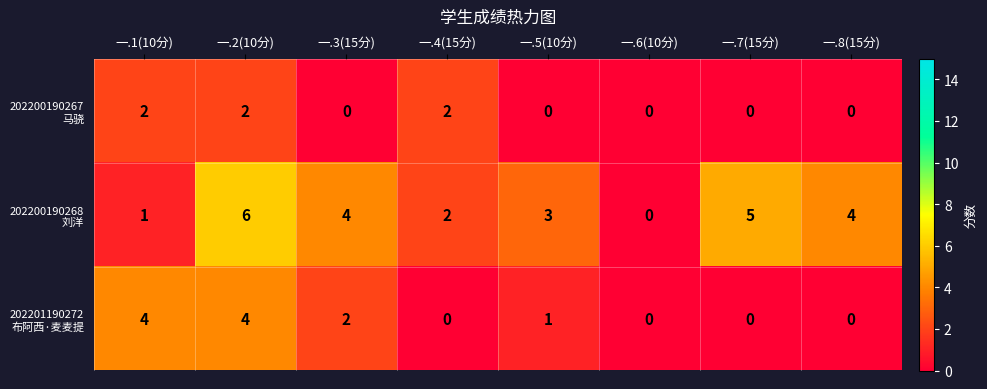

What is the difference between the highest and lowest values at 一.3(15分)?

4